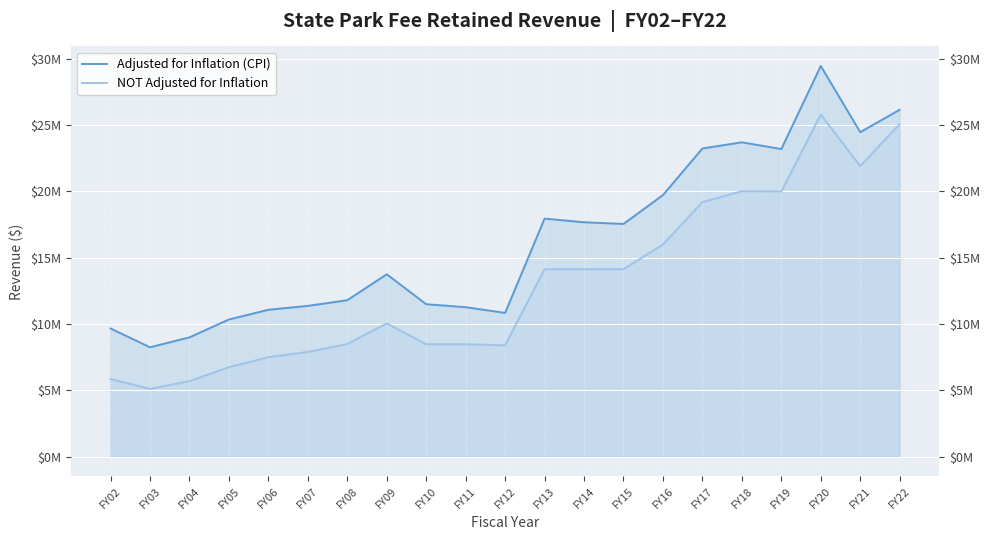

Rank the series by their average value, from lowest to highest.

NOT Adjusted for Inflation, Adjusted for Inflation (CPI)